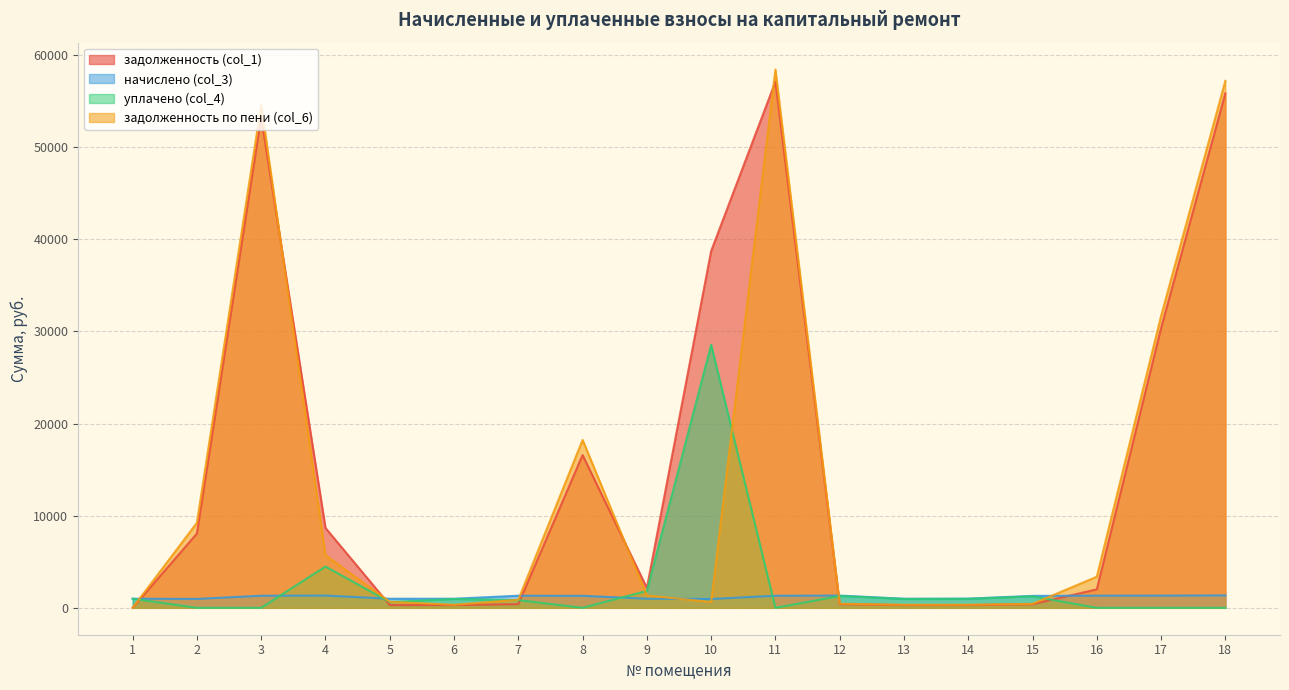

What are all the series names shown in the legend?

задолженность (col_1), начислено (col_3), уплачено (col_4), задолженность по пени (col_6)